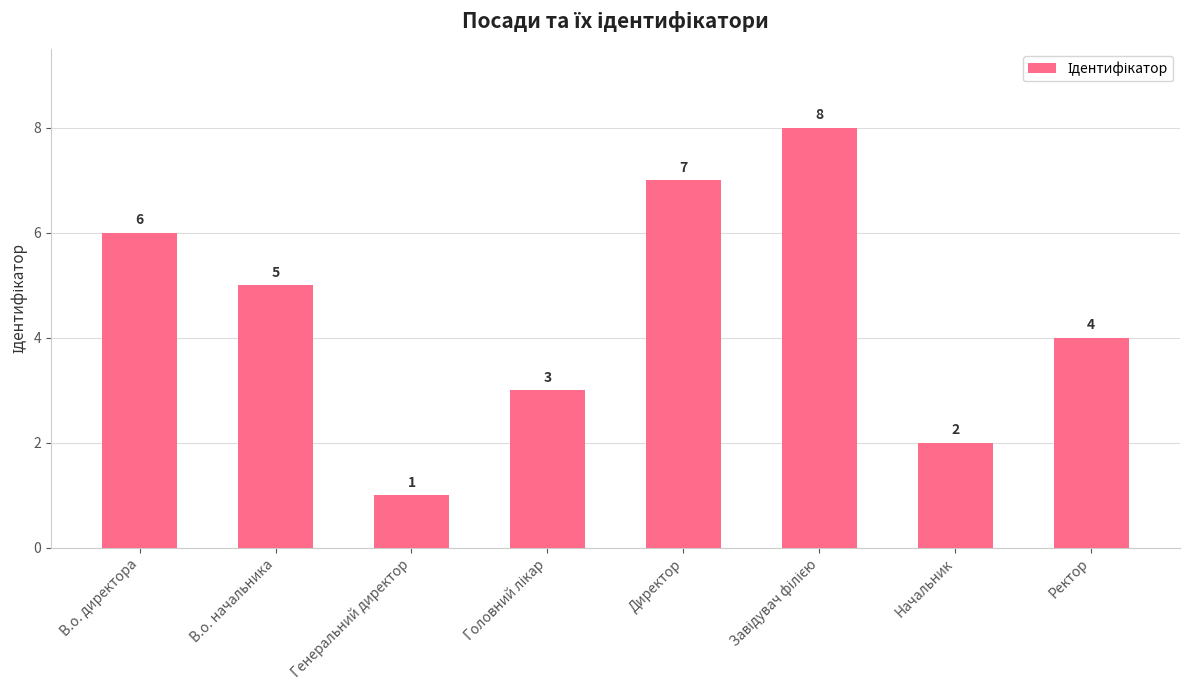

The value at Начальник is 1. True or false?

False